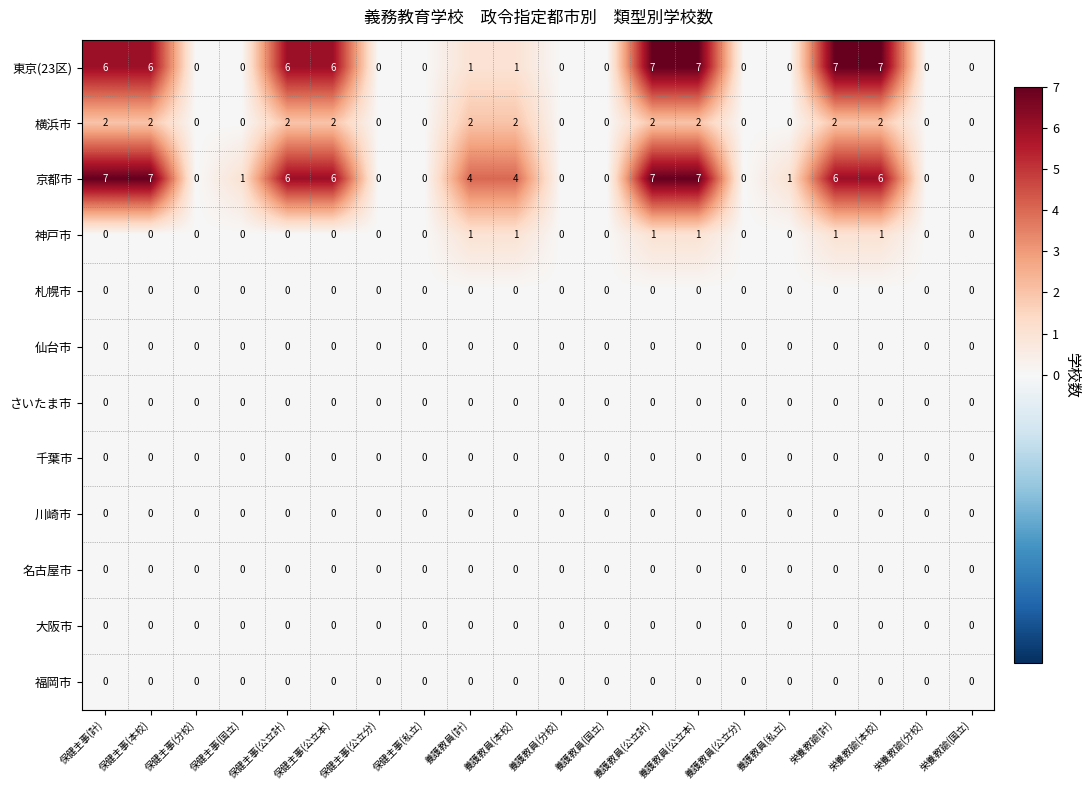

Which series changed the most between 保健主事(国立) and 栄養教諭(本校)?

東京(23区)